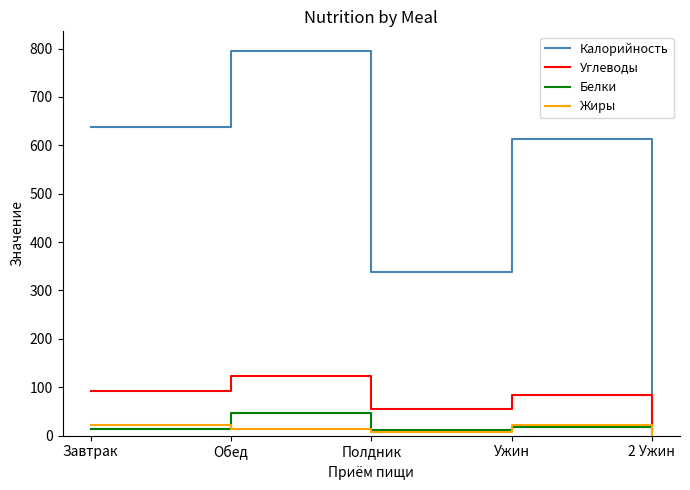

Is this an area chart (filled region under the line)?

No